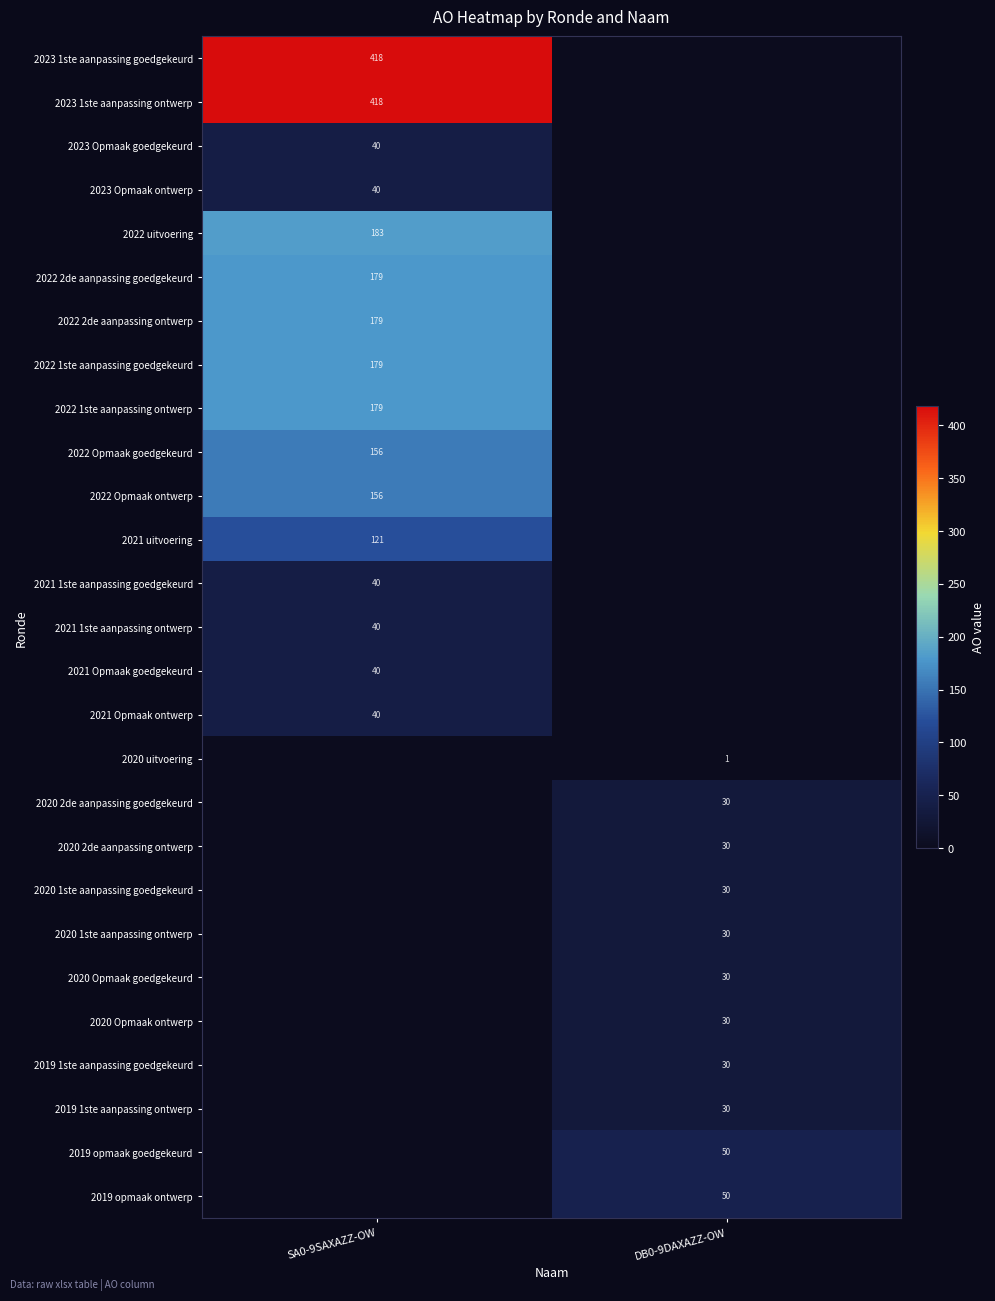

The value of 2023 1ste aanpassing goedgekeurd at SA0-9SAXAZZ-OW is 418. True or false?

True